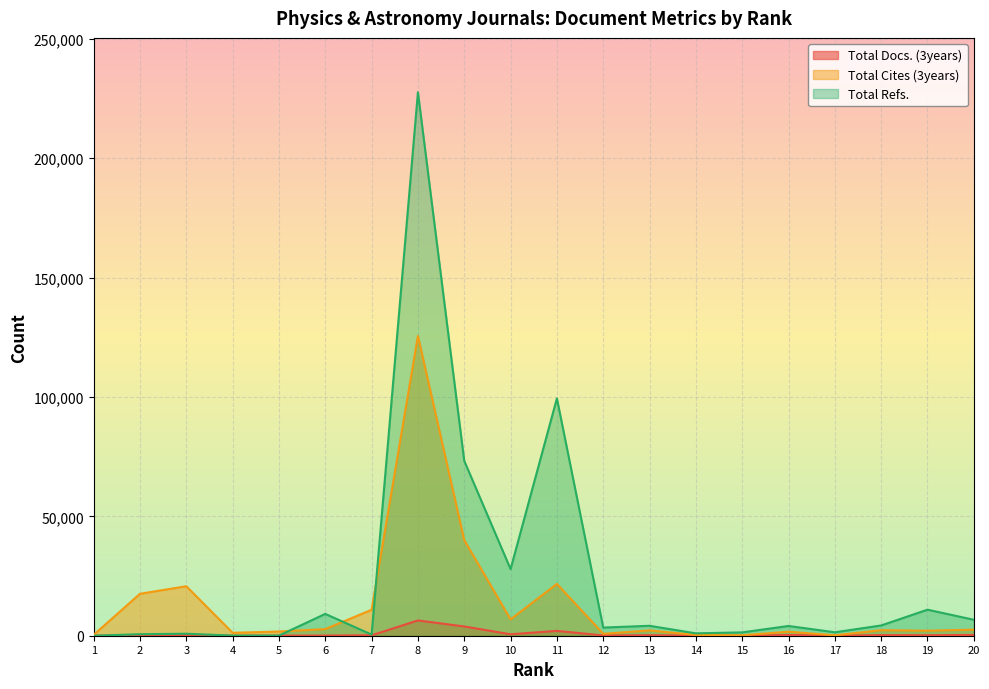

Rank the series by their average value, from lowest to highest.

Total Docs. (3years), Total Cites (3years), Total Refs.